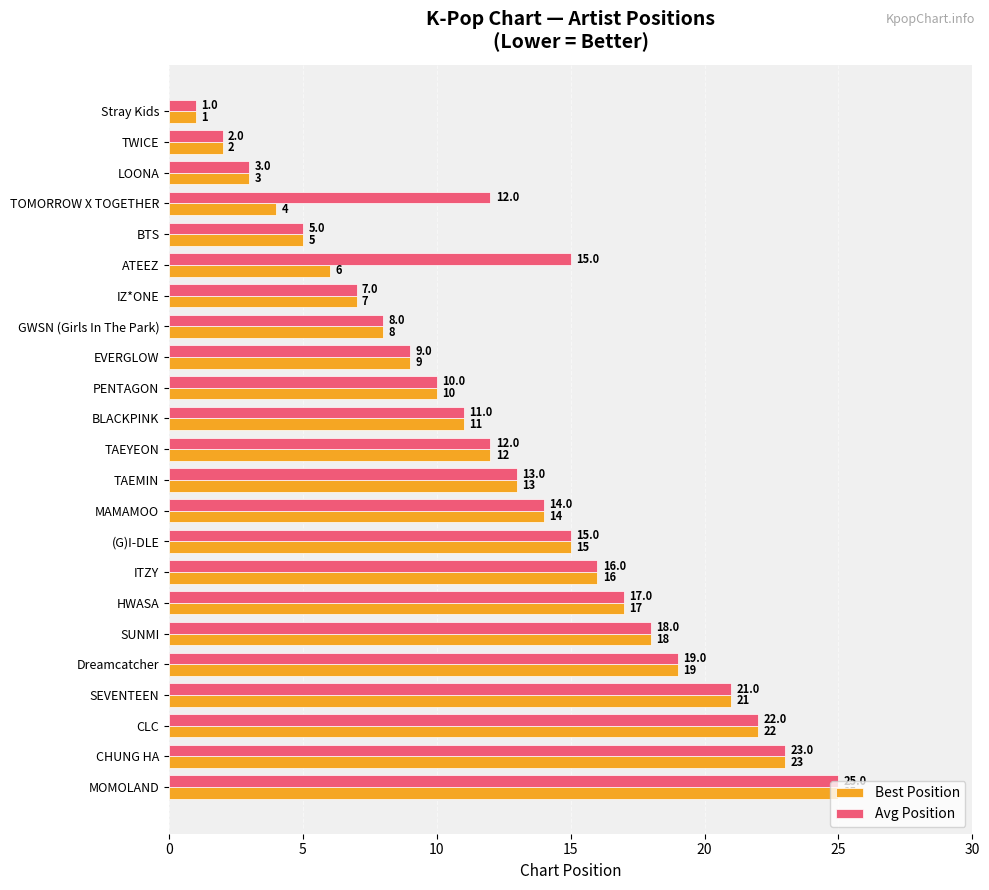

Is it true that Best Position equals 27 at ITZY?

False